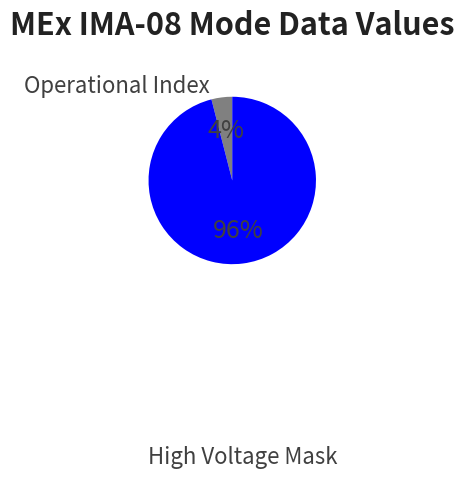

To the nearest percent, what is the difference between the largest and smallest slice percentages?

92%